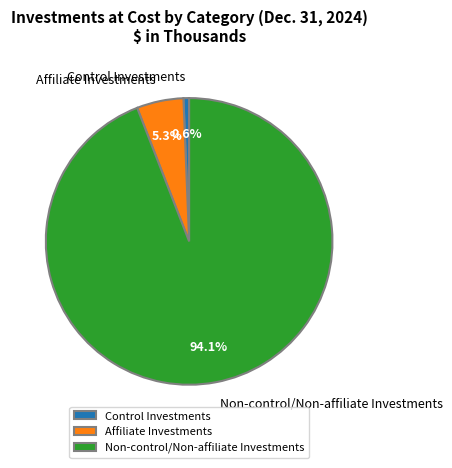

True or false: Non-control/Non-affiliate Investments accounts for 94% of the total.

True